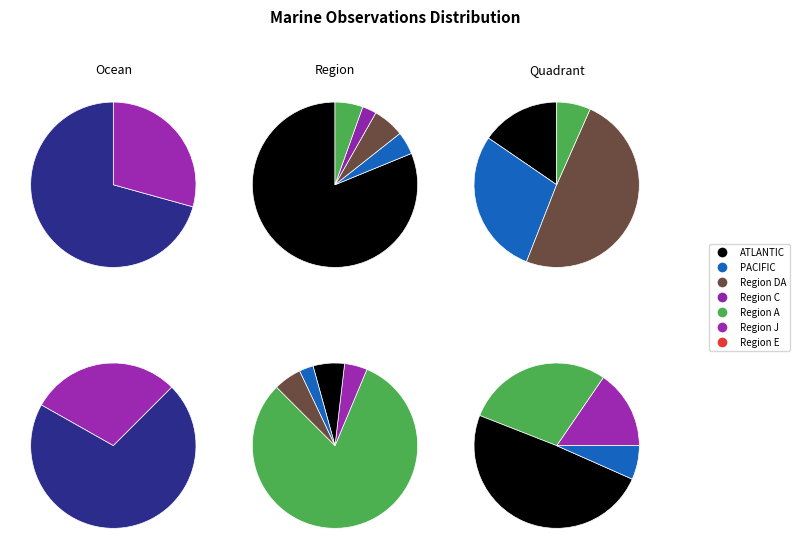

Count the number of slices in the pie.

2